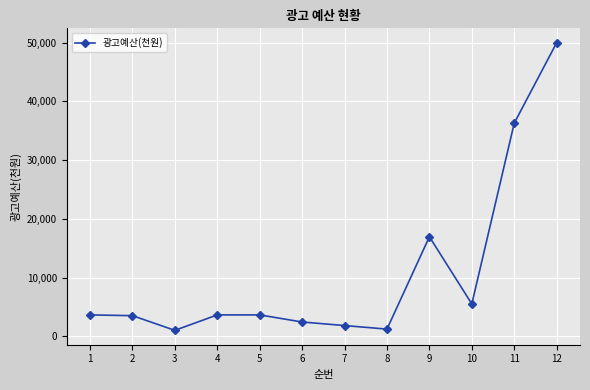

Is it true that the value at 10 is 9121?

False